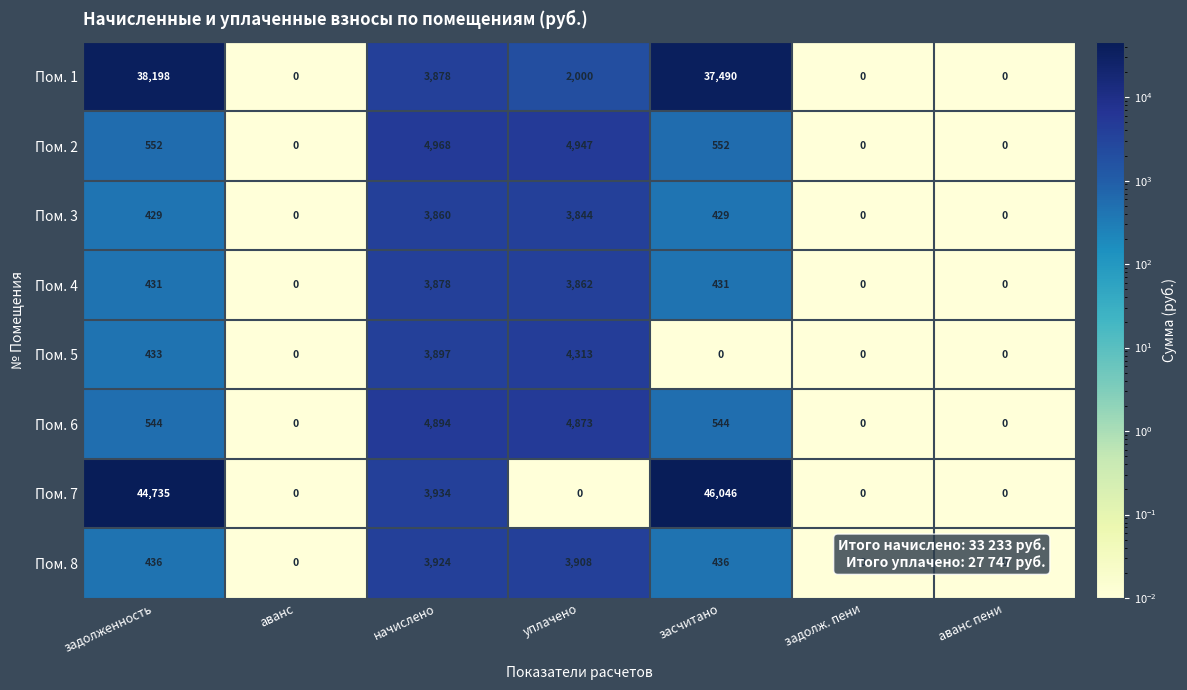

What is the maximum value shown in the chart?

46046